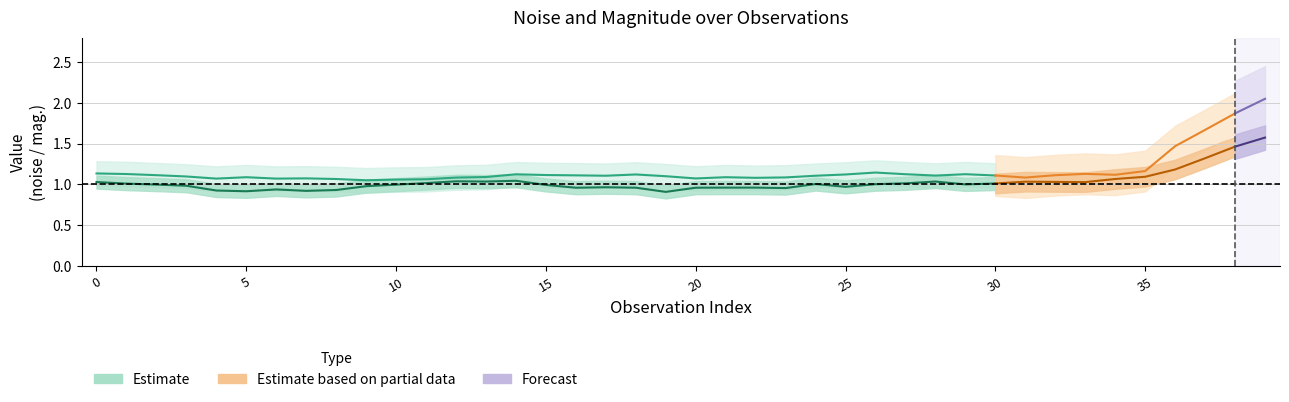

Which has a higher value, 36 or 10?

36